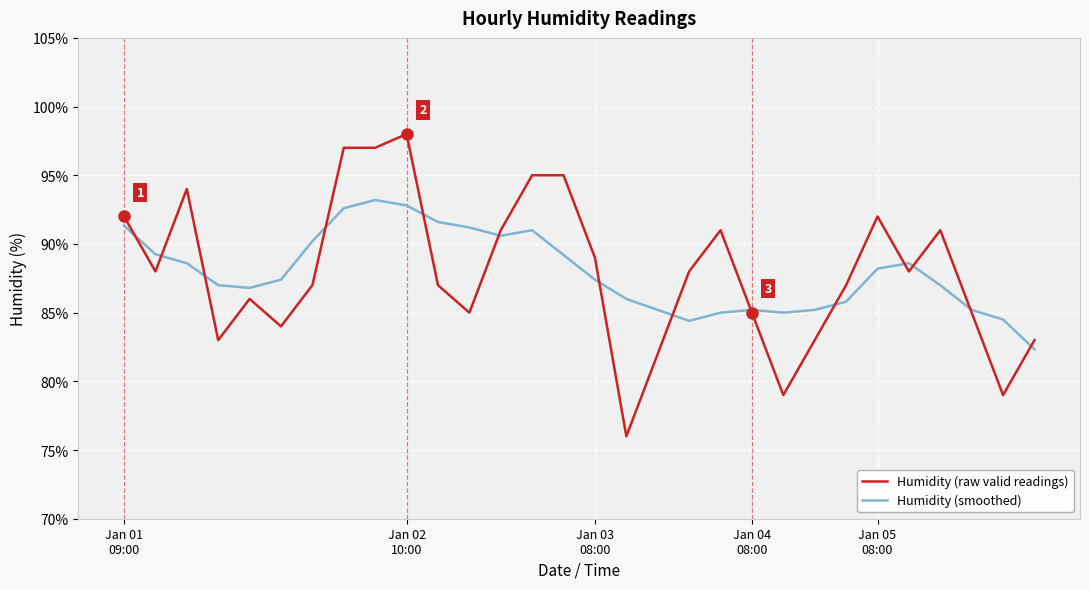

List the series in order of their peak value, highest first.

Humidity (raw valid readings), Humidity (smoothed)